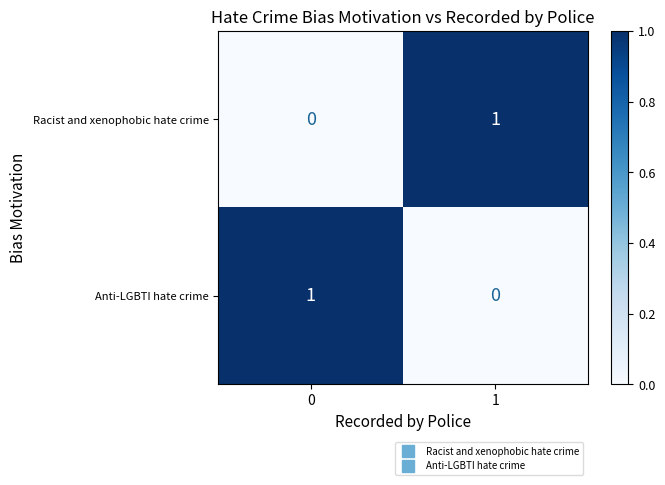

Reading left to right, transcribe all the data shown in this chart.

Racist and xenophobic hate crime: 0	1
Anti-LGBTI hate crime: 1	0